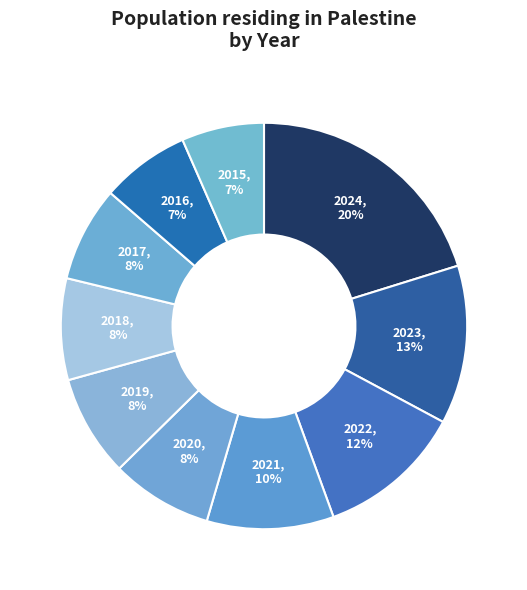

How many slices are in this pie chart?

10